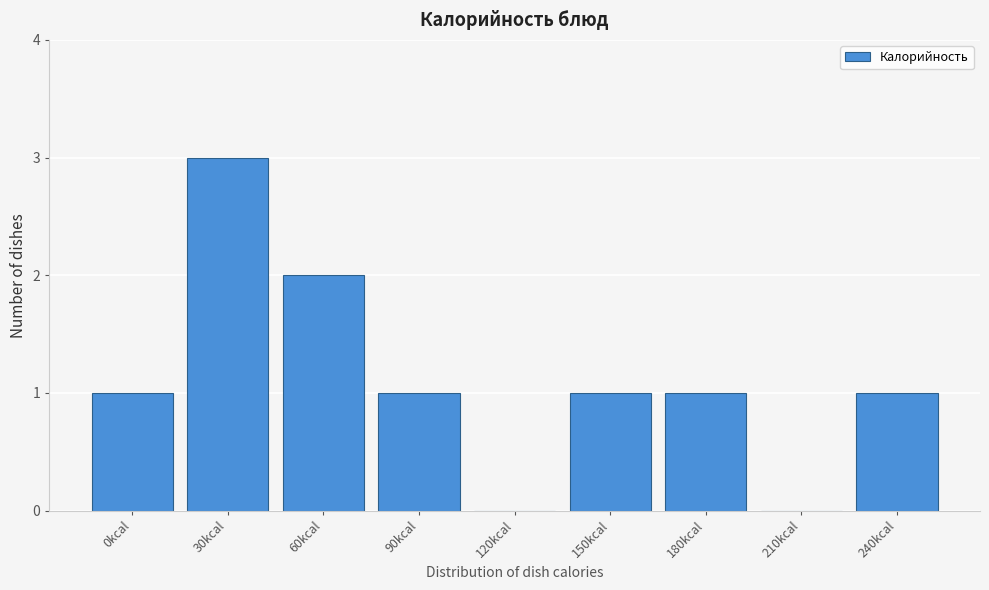

Reading right to left, list all the values displayed in this chart.

240kcal=1	210kcal=0	180kcal=1	150kcal=1	120kcal=0	90kcal=1	60kcal=2	30kcal=3	0kcal=1